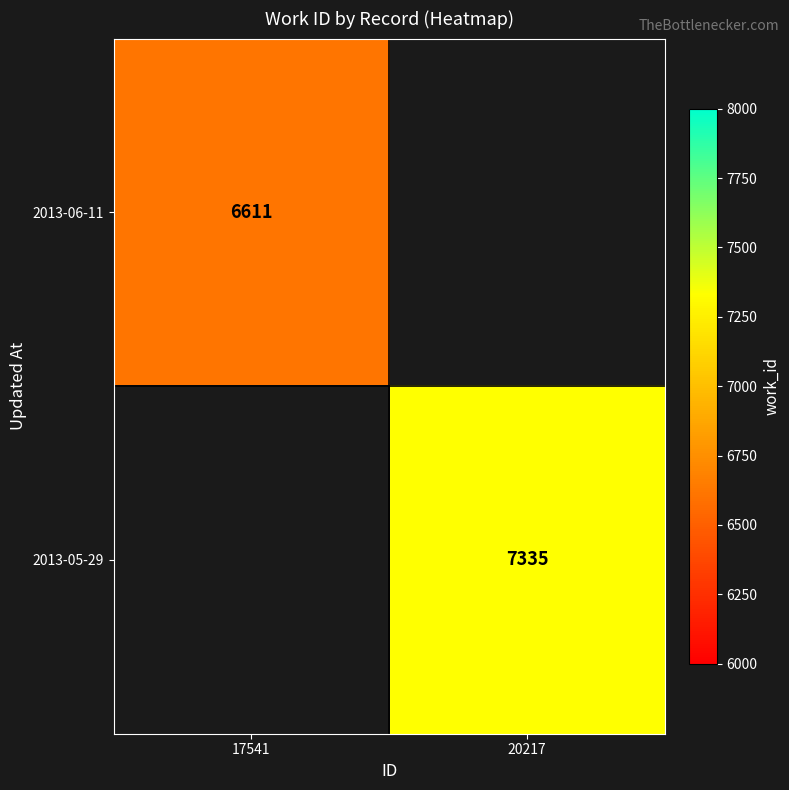

True or false: 2013-05-29 has a value of 7335 at 20217.

True